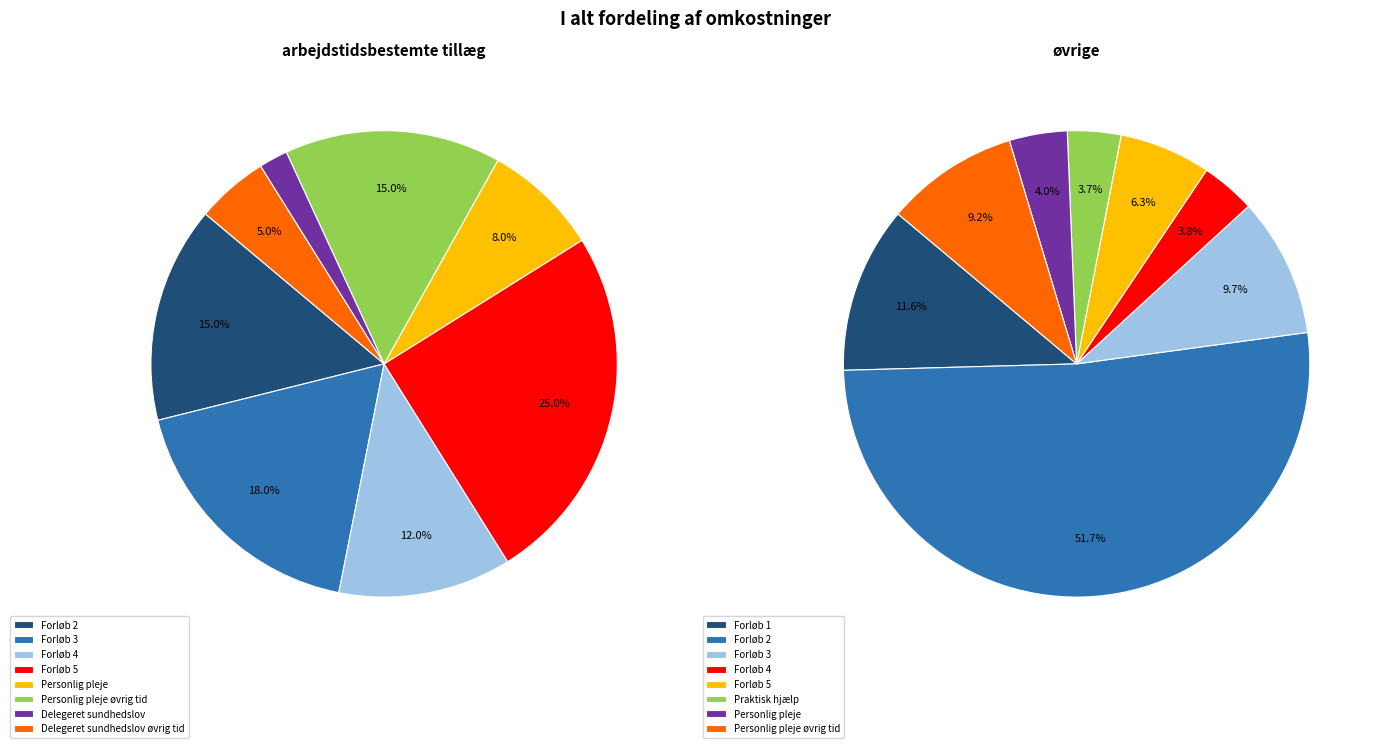

What is the difference between the highest and lowest values at Personlig pleje?

147000